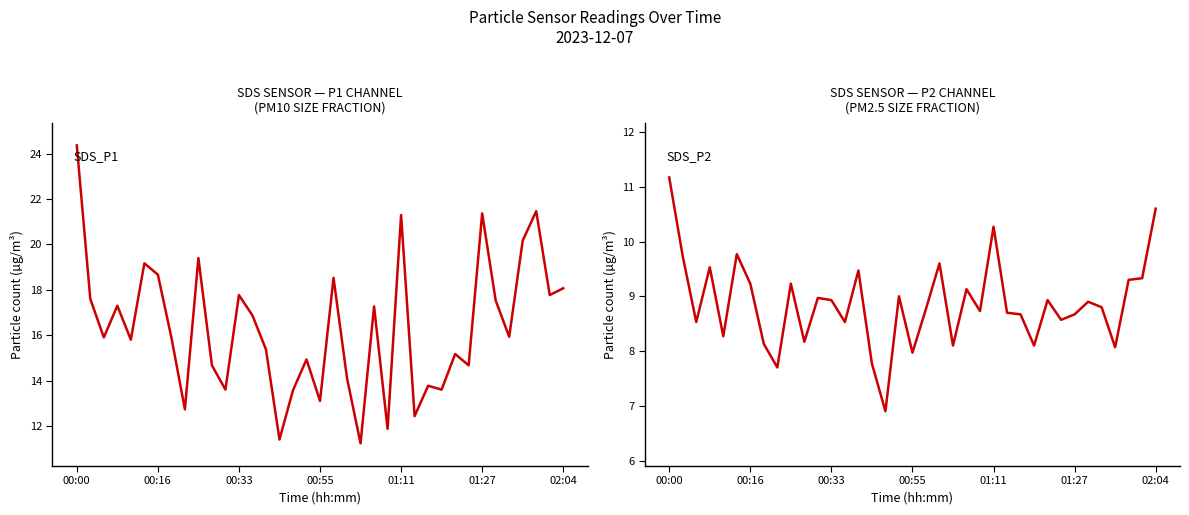

Between 31 and 33, which series saw the biggest shift?

SDS_P1